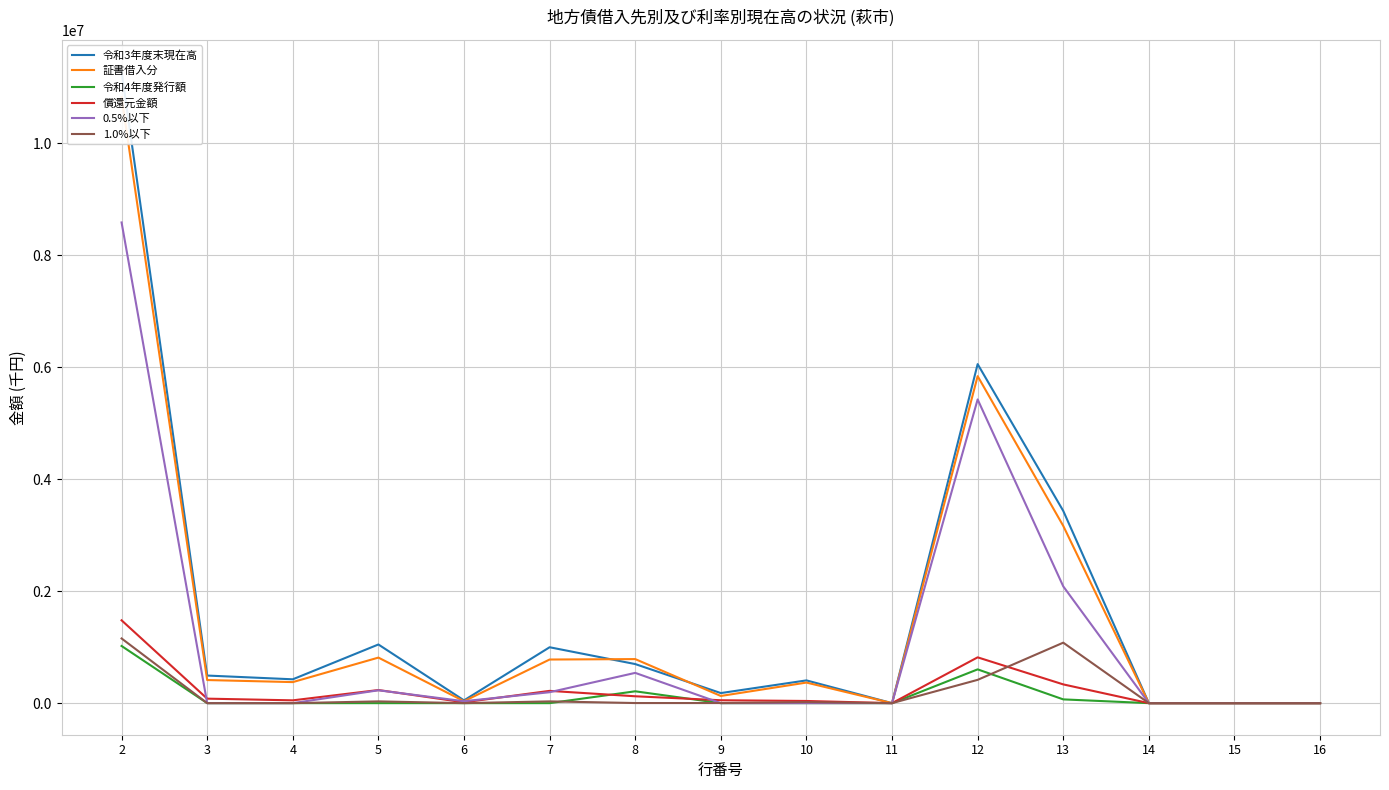

How many values in the 1.0%以下 series are below 1856?

7